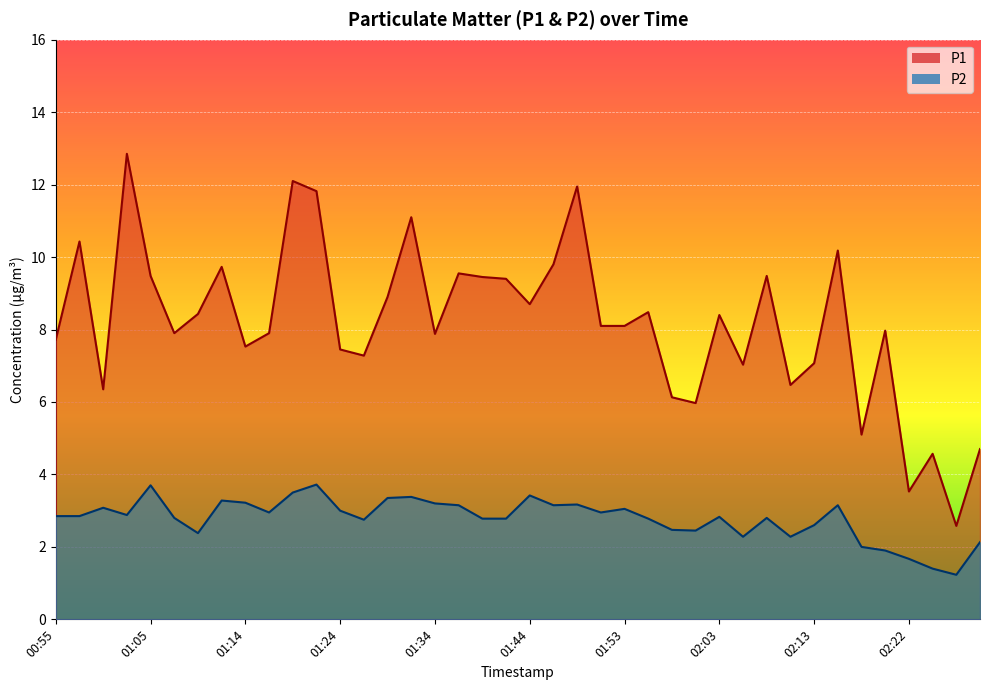

Which category has the highest value across all series?

01:02